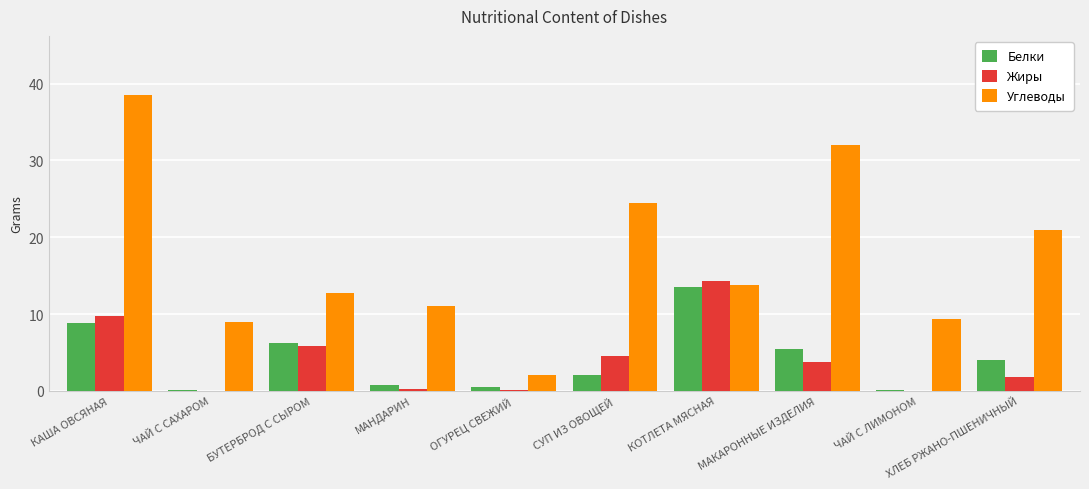

What is the highest value of the Углеводы series?

38.5